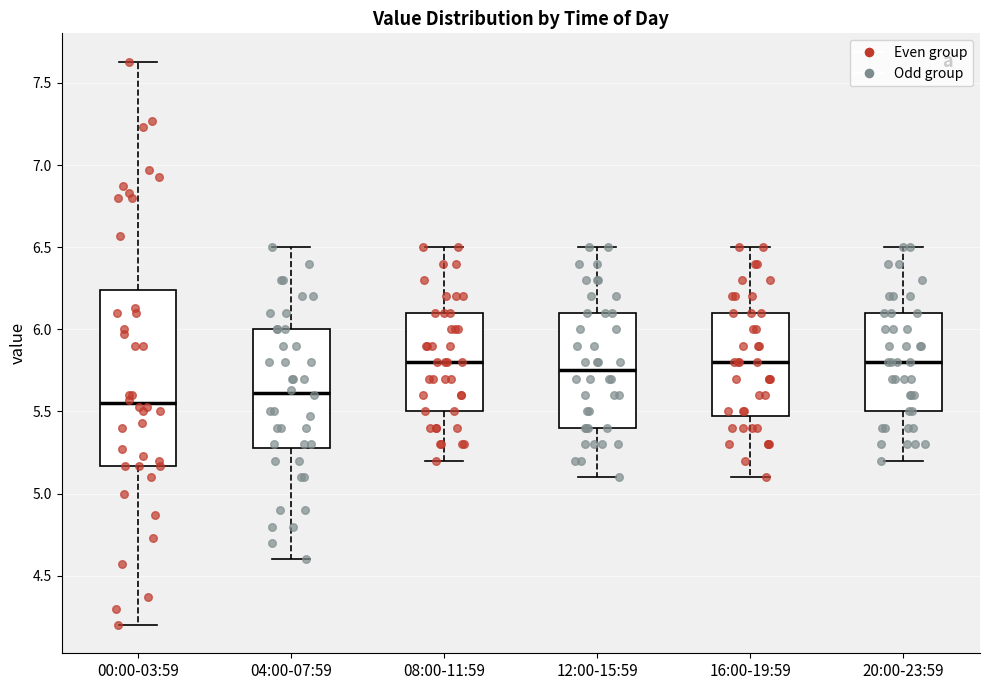

Where does the upper whisker of the box for 20:00-23:59 end on the y-axis? The values are not printed on the chart, so give them approximately, as read against the axis.

6.50